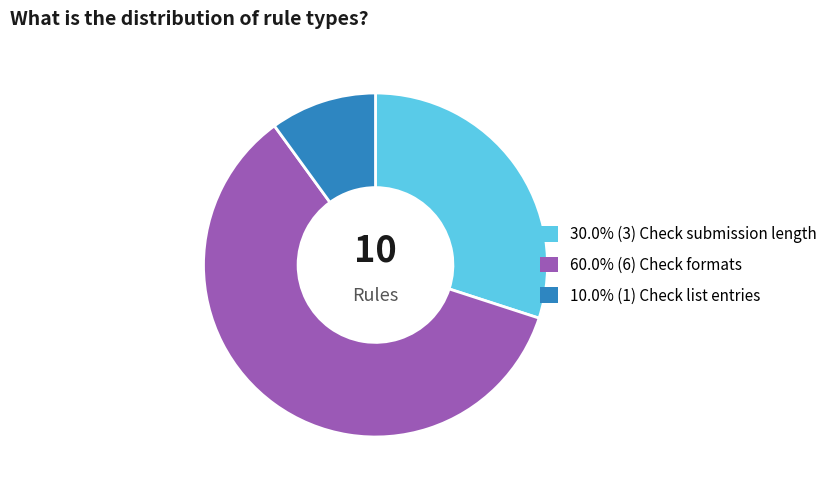

Does any single category account for the majority?

Yes